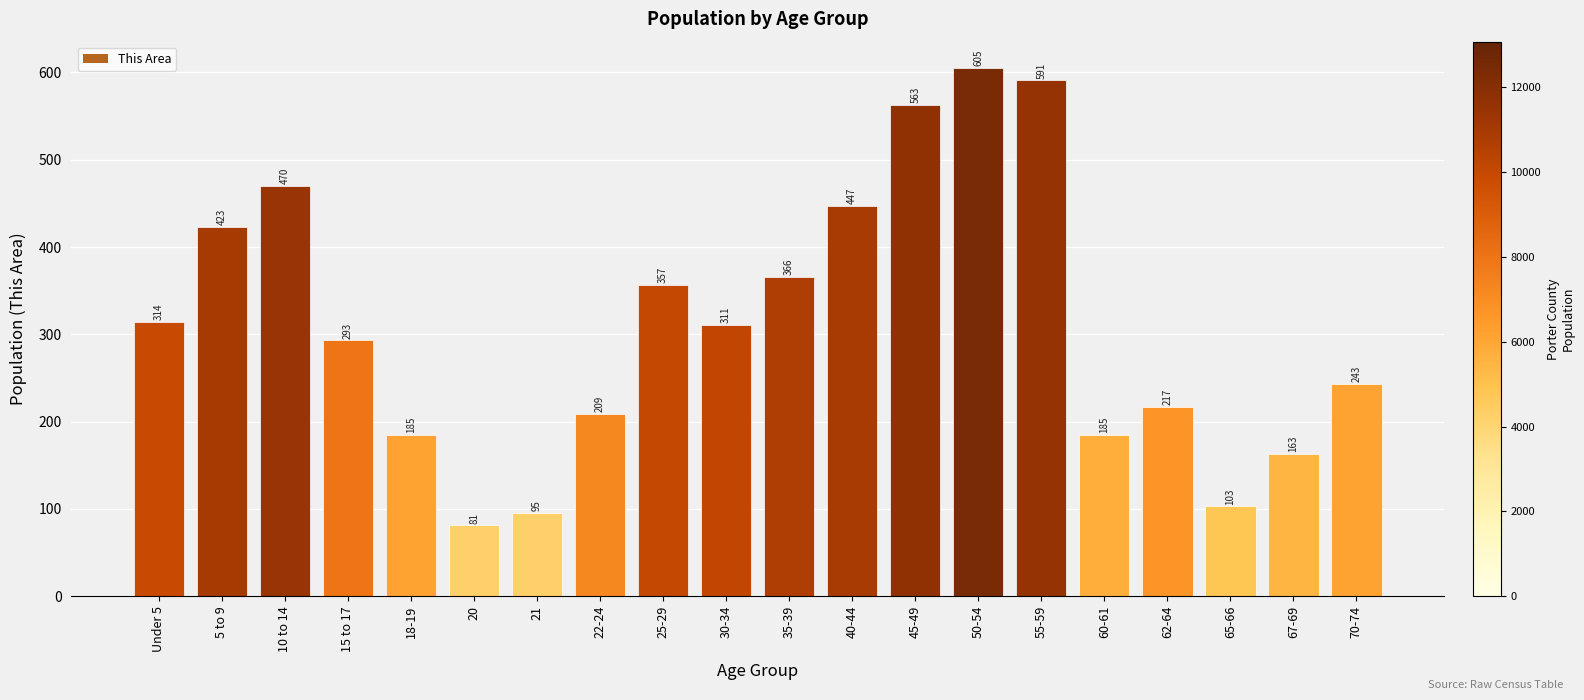

True or false: the data shows 27 at 20.

False